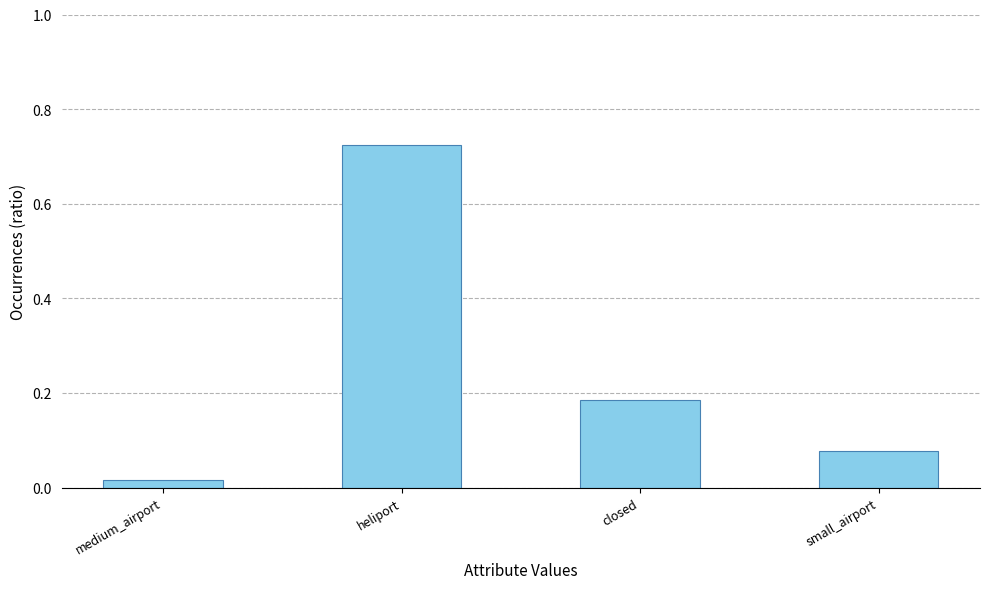

Which label corresponds to the largest value in the chart?

heliport